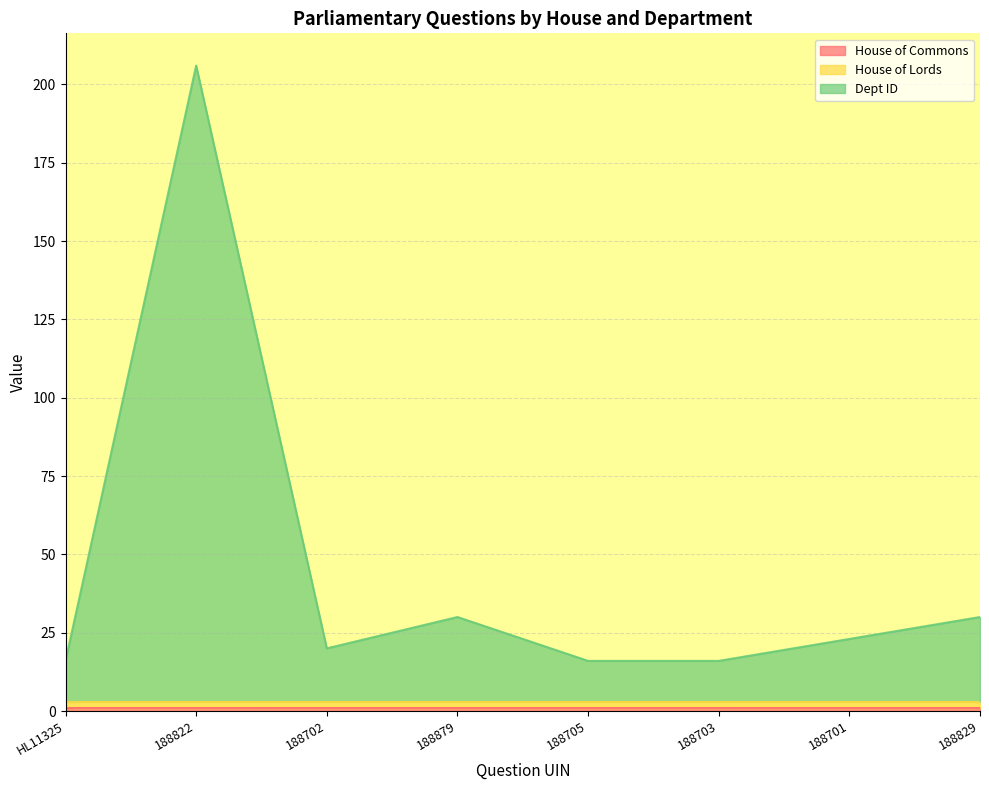

How many interior local valleys does the Dept ID series have?

1